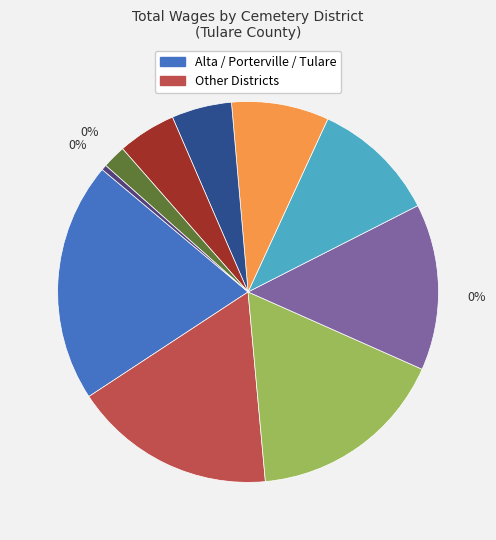

What is the change in value from Visalia Cemetery District to Exeter Public Cemetery District?

-96207